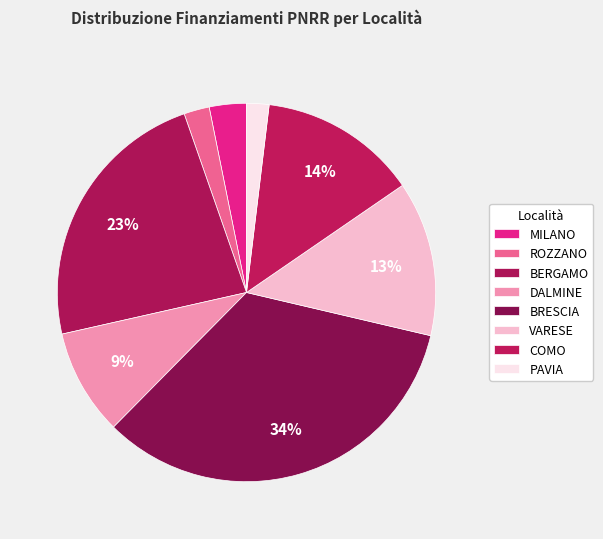

How many segments does this pie chart have?

8